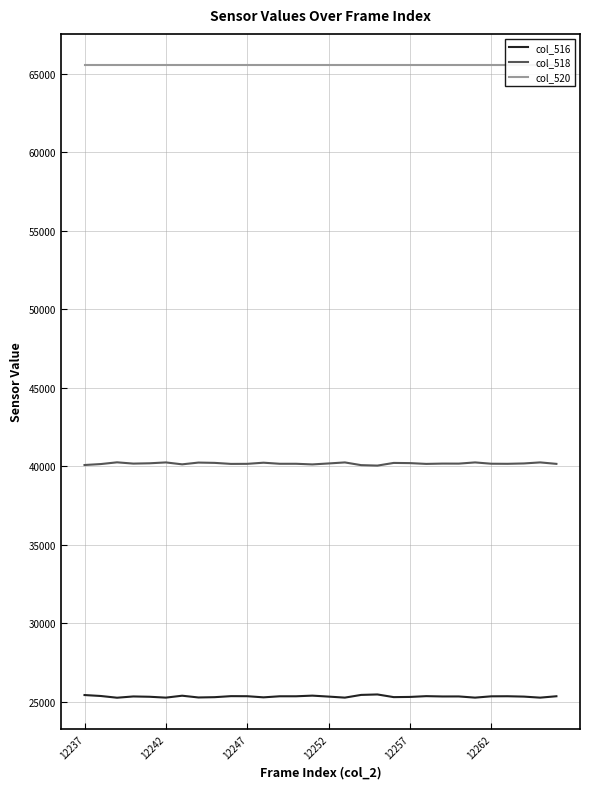

At how many categories does at least one series exceed 58462?

30